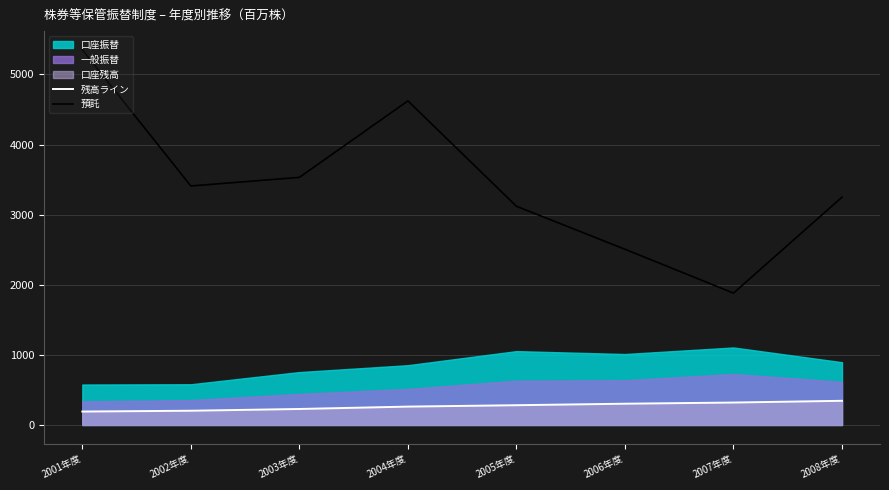

Which category has the lowest value across all series?

2001年度